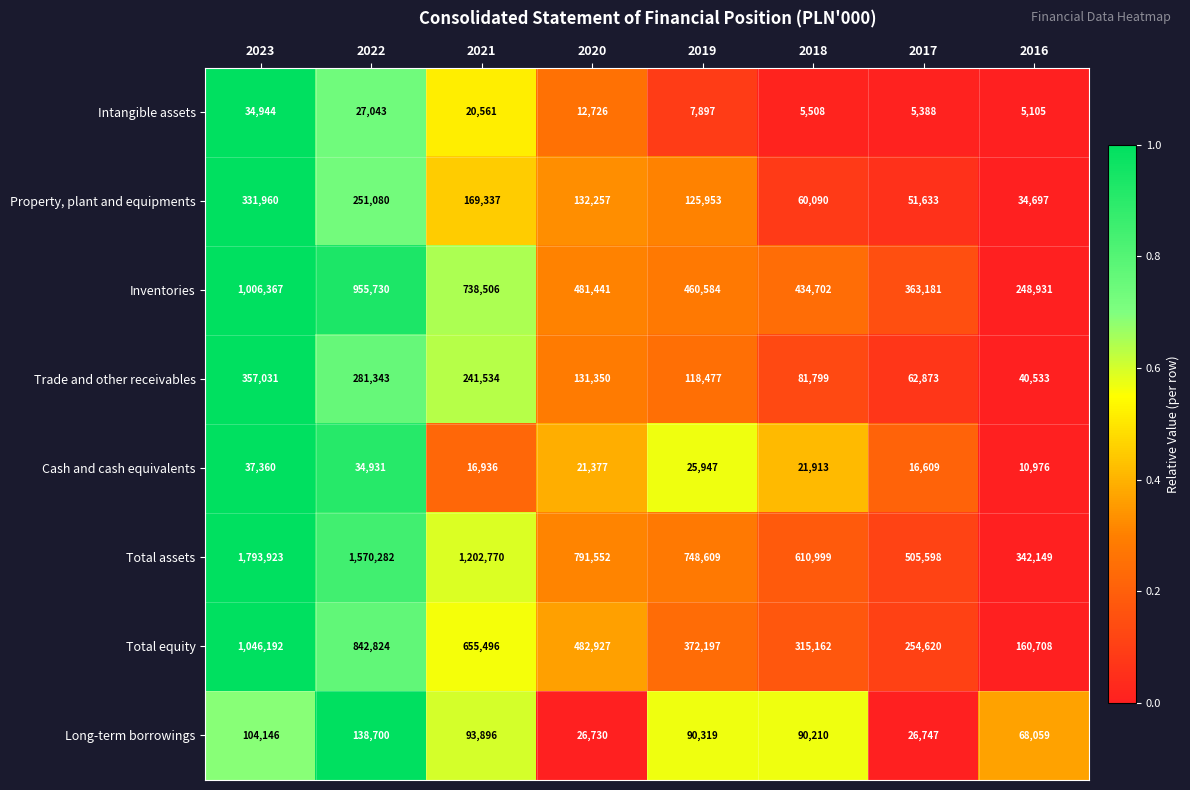

Is it true that Inventories equals 1238462 at 2021?

False